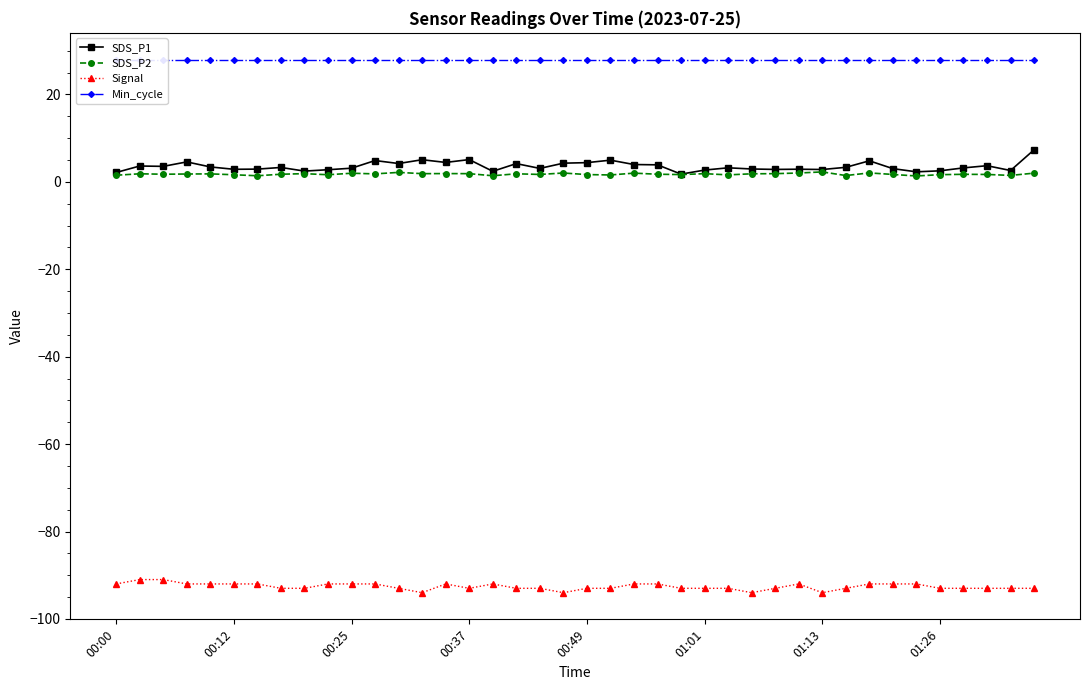

Is the value of Signal at 21 greater than the value of SDS_P2 at 27?

No